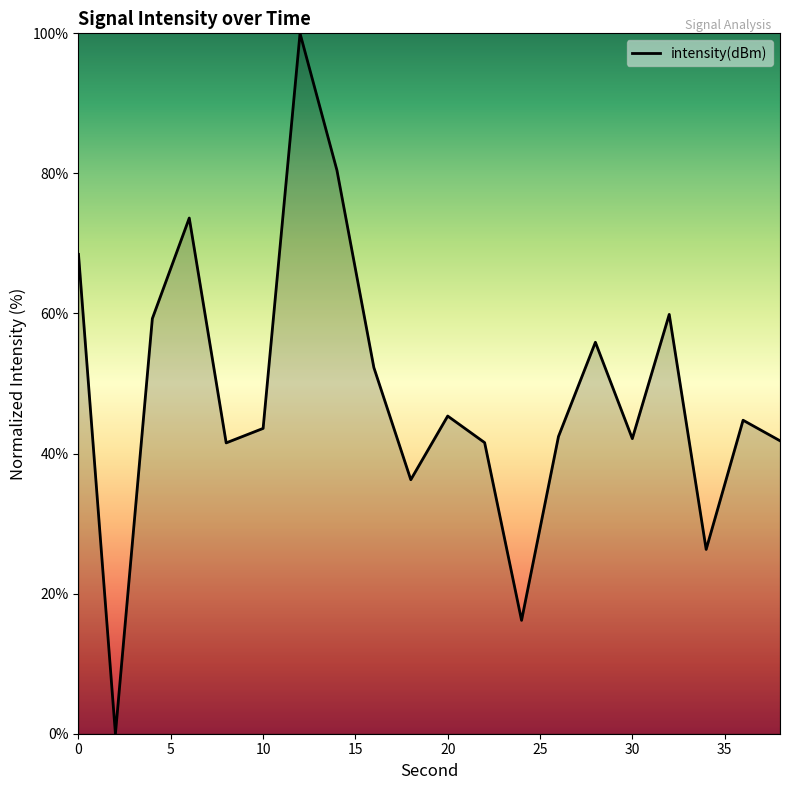

What is the maximum value shown in the chart?

100.0